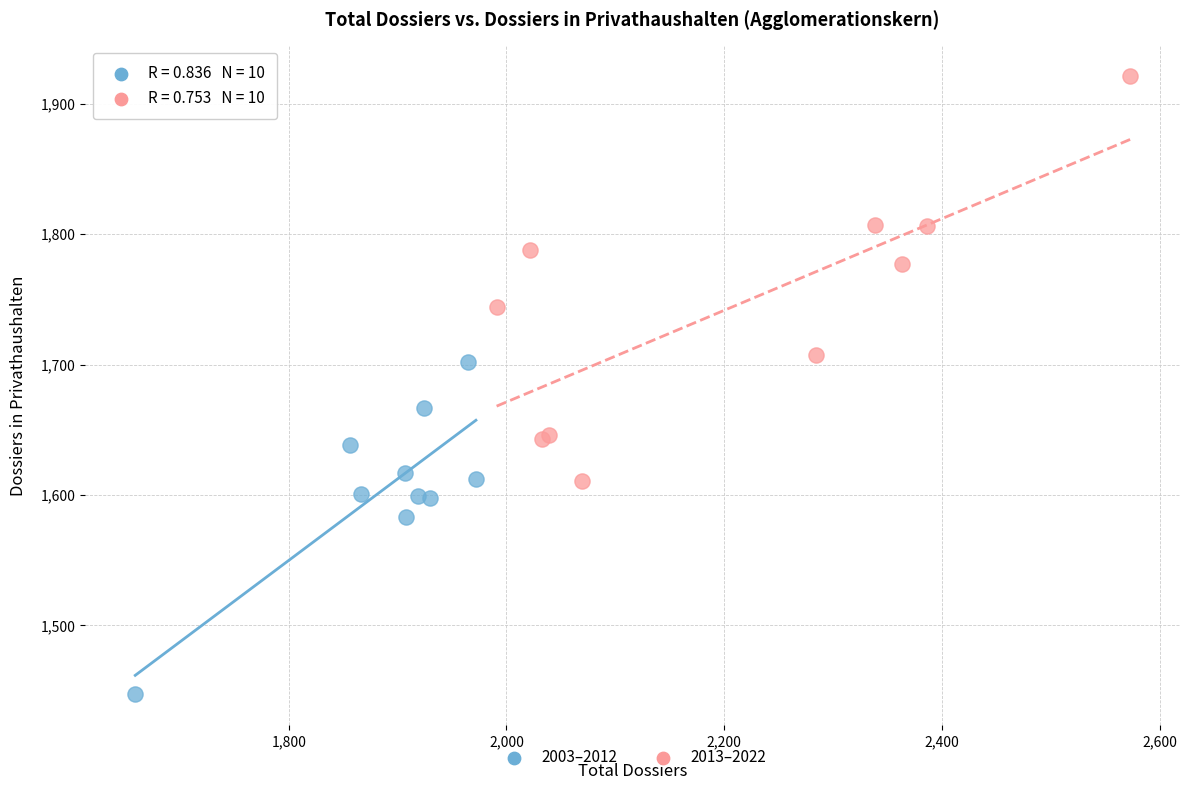

Which series reaches the maximum Y coordinate?

2013–2022